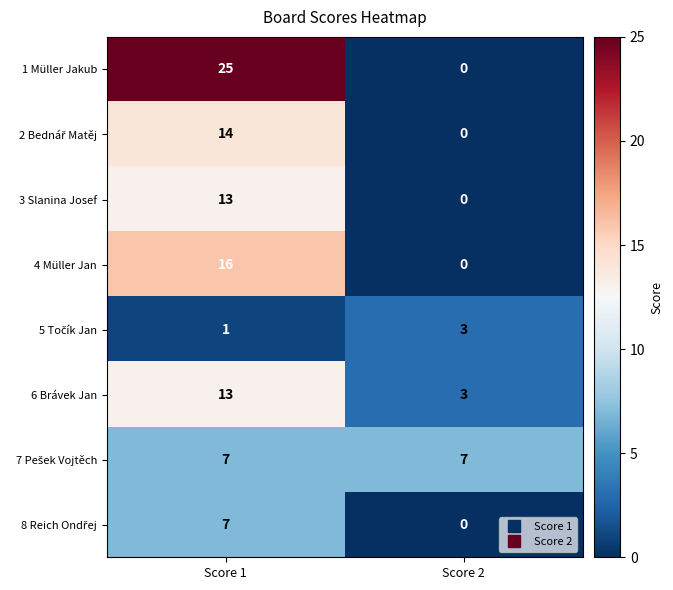

What is the average value of the 6 Brávek Jan series?

8